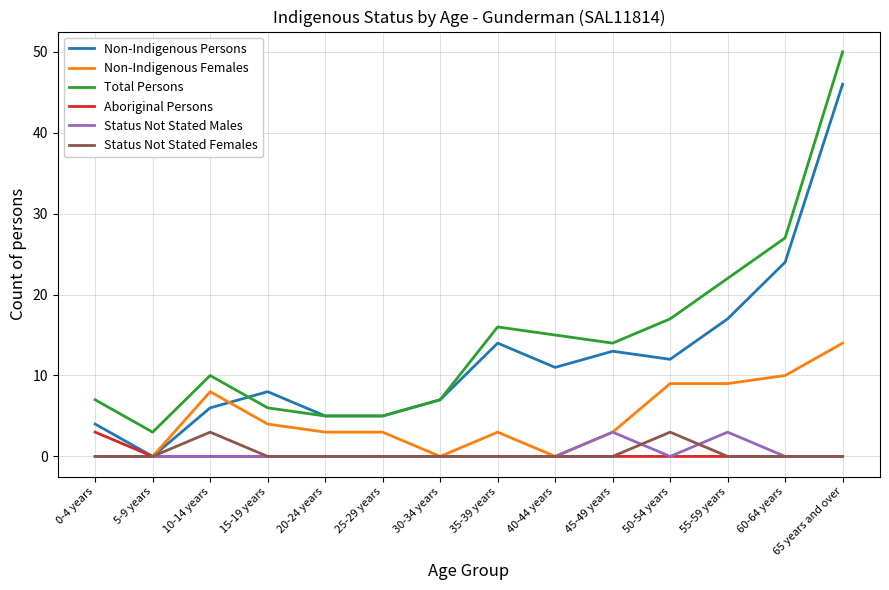

True or false: Non-Indigenous Persons has a value of 4 at 35-39 years.

False